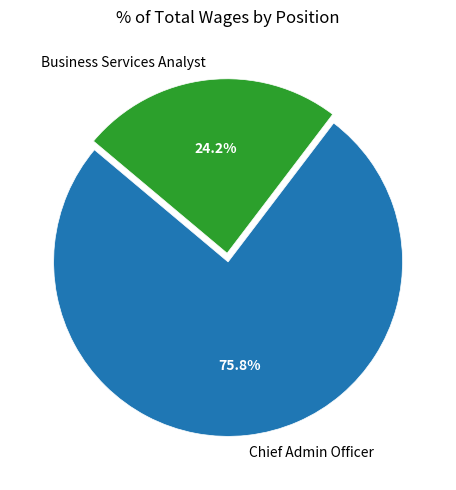

Does Business Services Analyst account for over 50% of the chart?

No